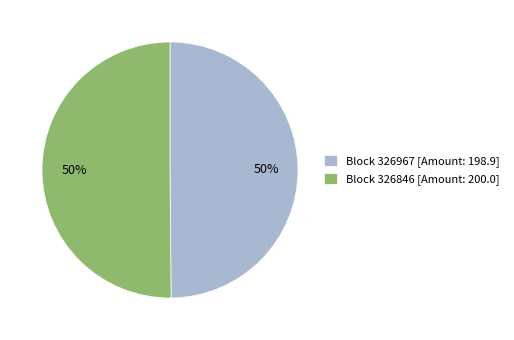

To the nearest percent, what is the average slice percentage?

50%